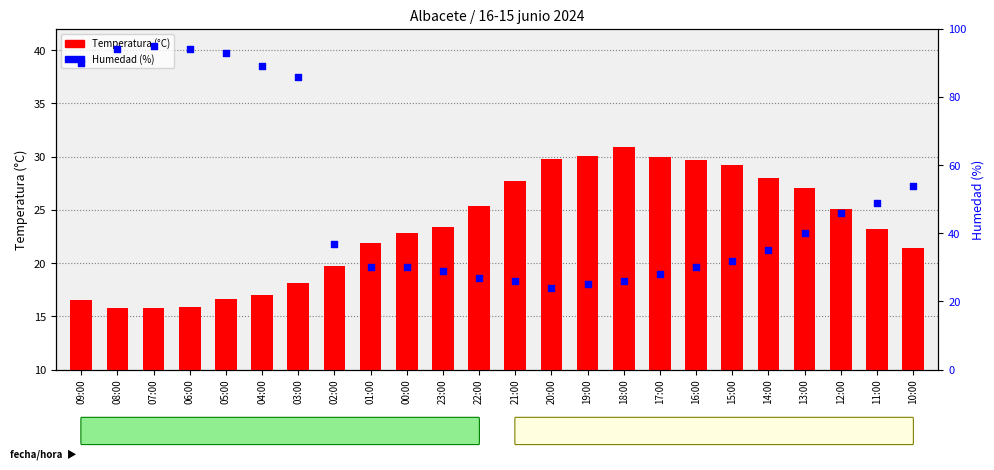

Which series reaches the maximum Y coordinate?

Humedad (%)